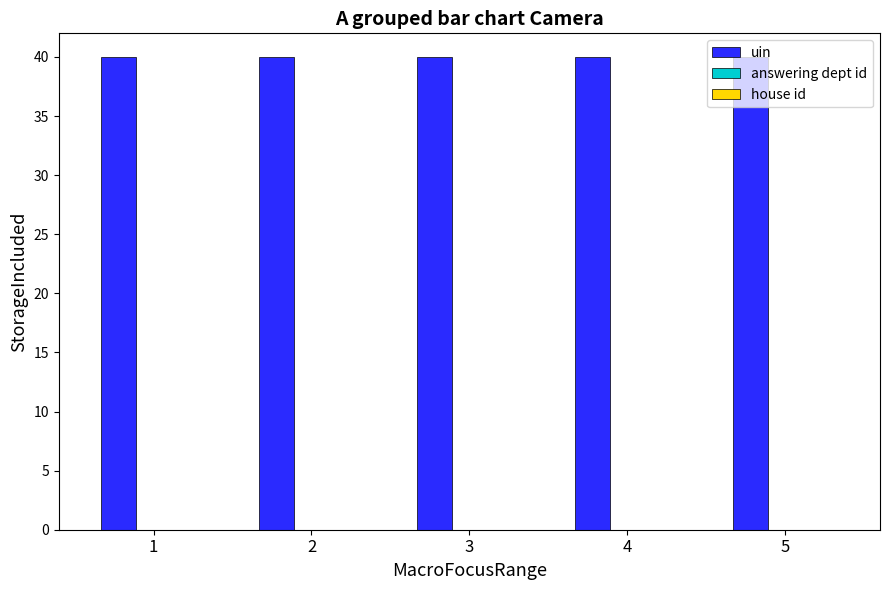

What is the highest value of the uin series?

40.0